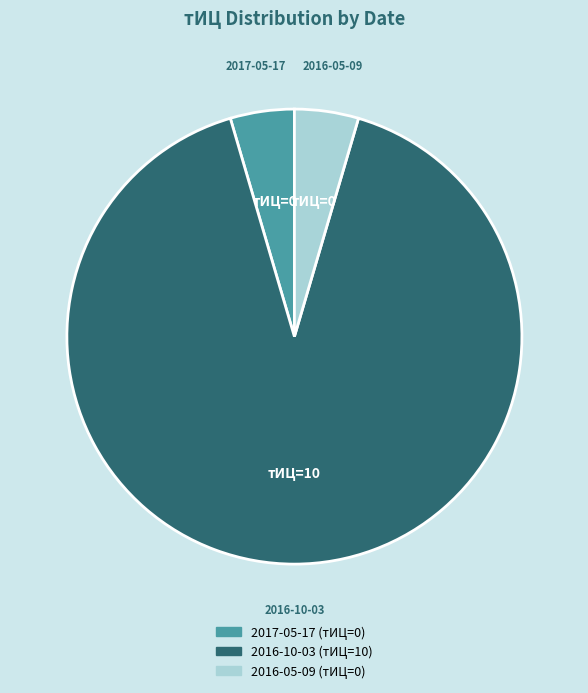

Which slice is the largest?

2016-10-03